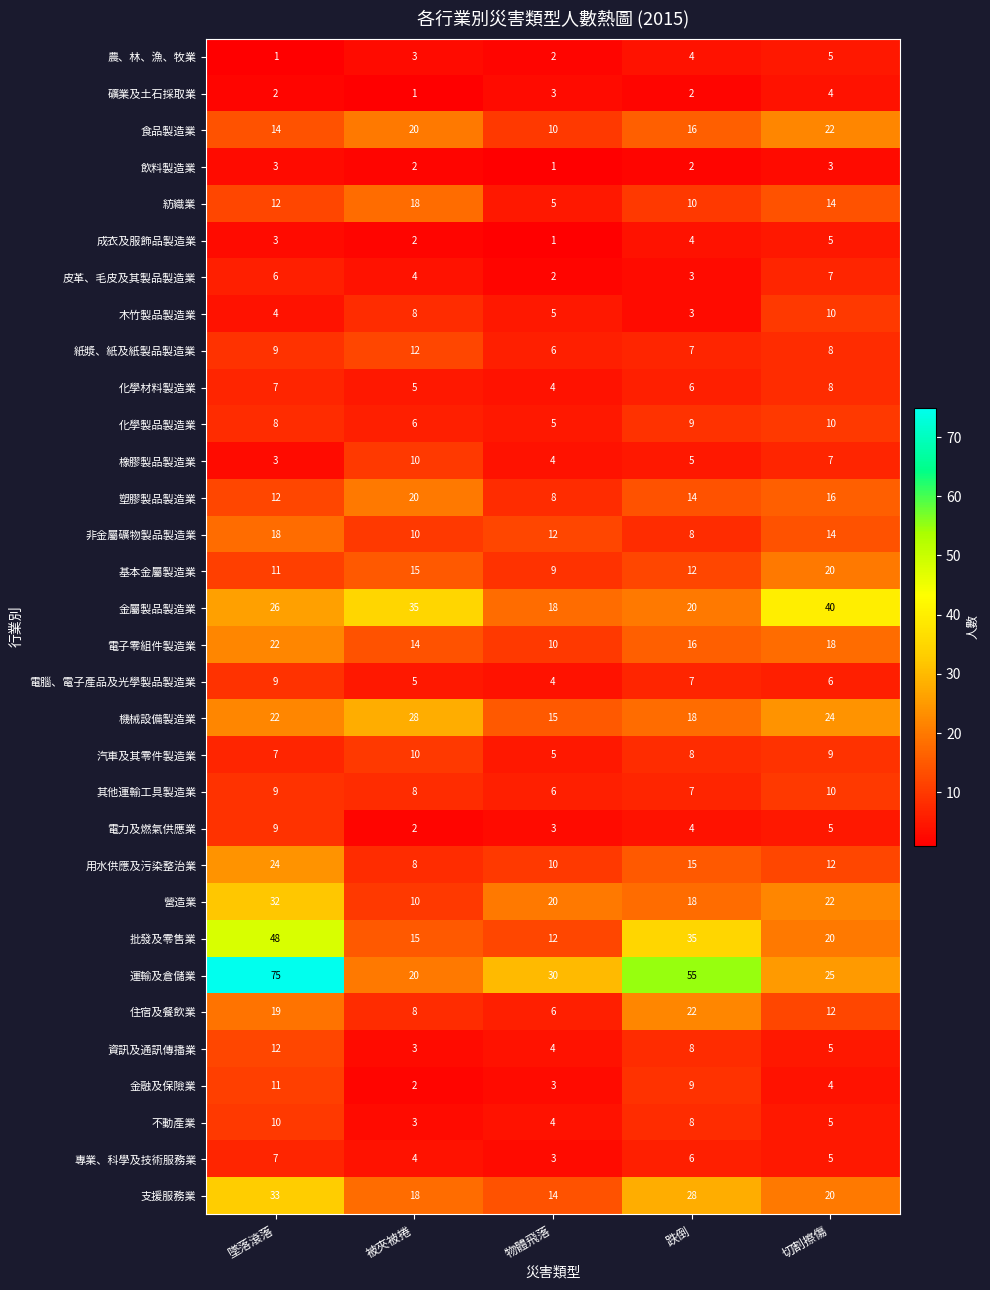

What is the sum of the 機械設備製造業 values at 物體飛落 and 被夾被捲?

43